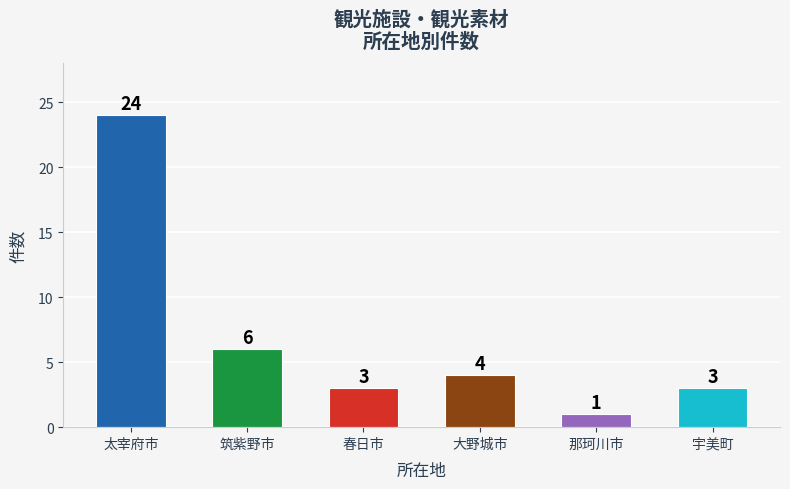

Is it true that the value at 太宰府市 is 24?

True